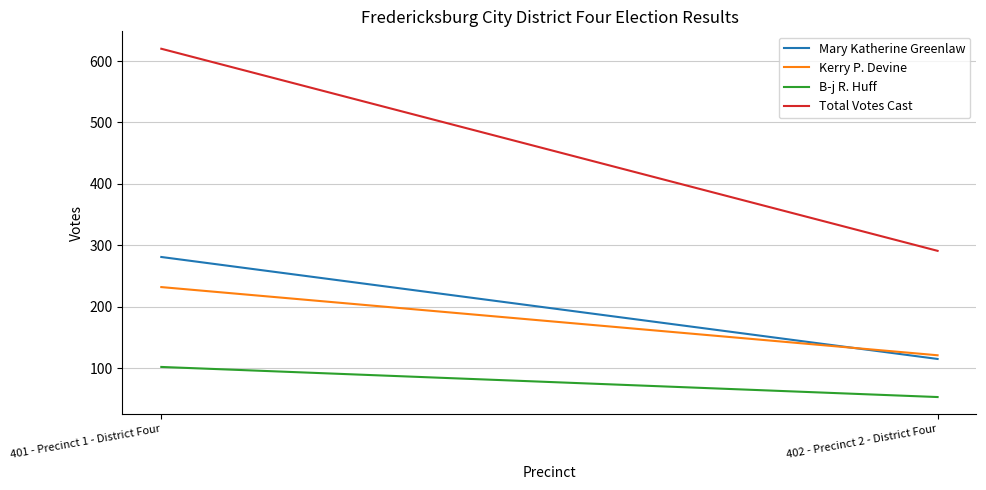

What is the label of the 1st point from the right?

402 - Precinct 2 - District Four